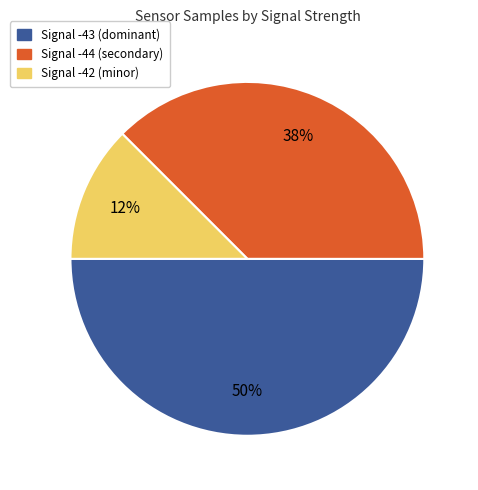

To the nearest percent, what is the average slice percentage?

33%